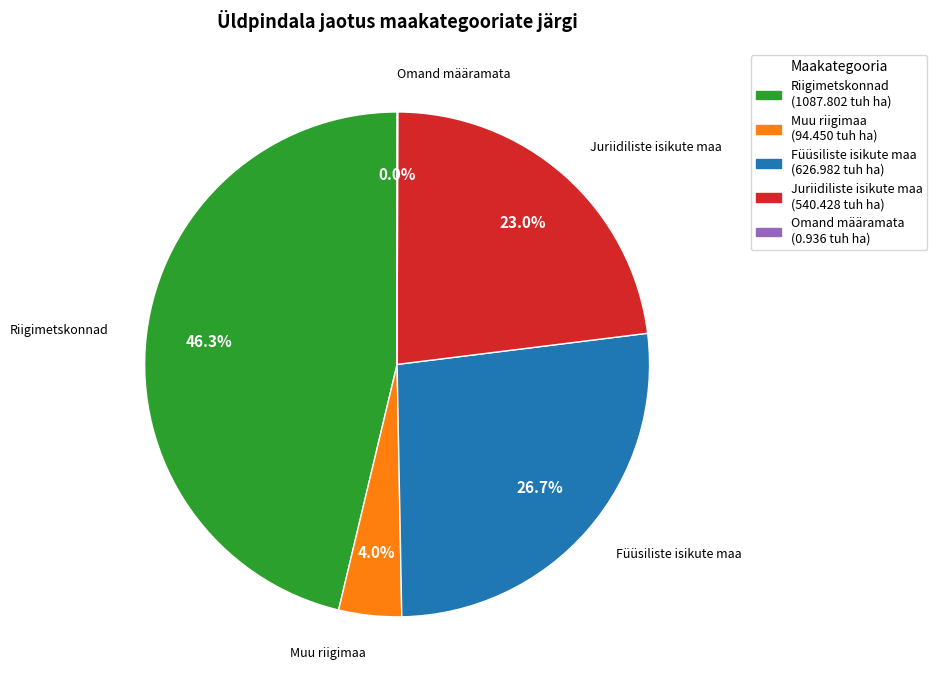

Is there a majority slice in this chart?

No